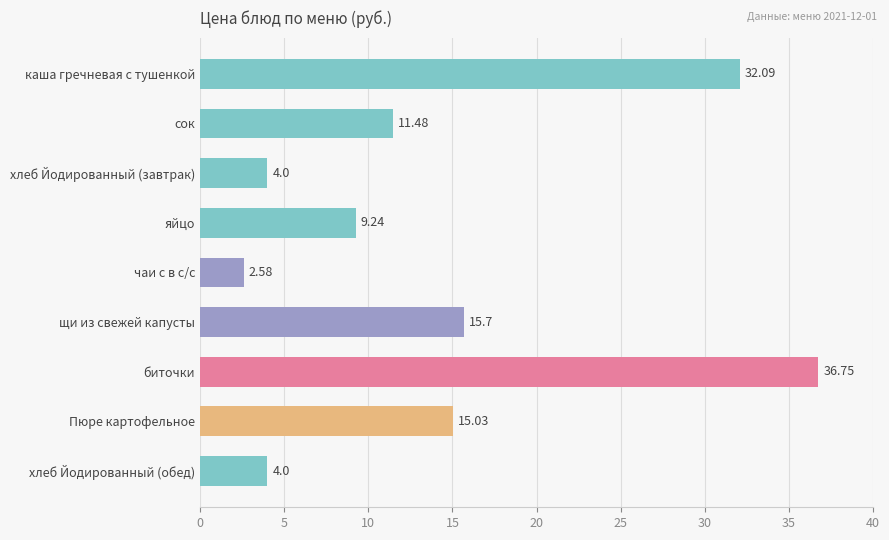

What is the sum of all values?

130.9